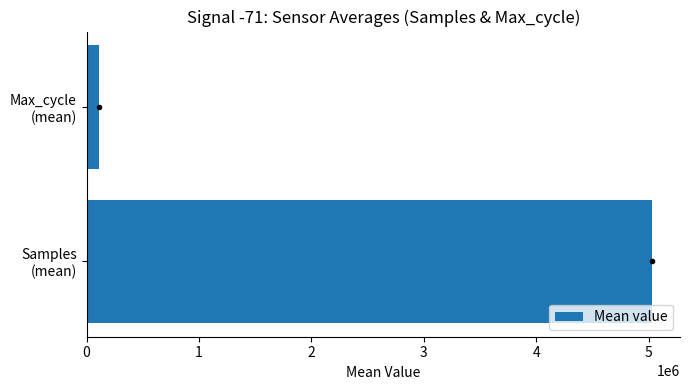

What is the maximum value shown in the chart?

5027614.2